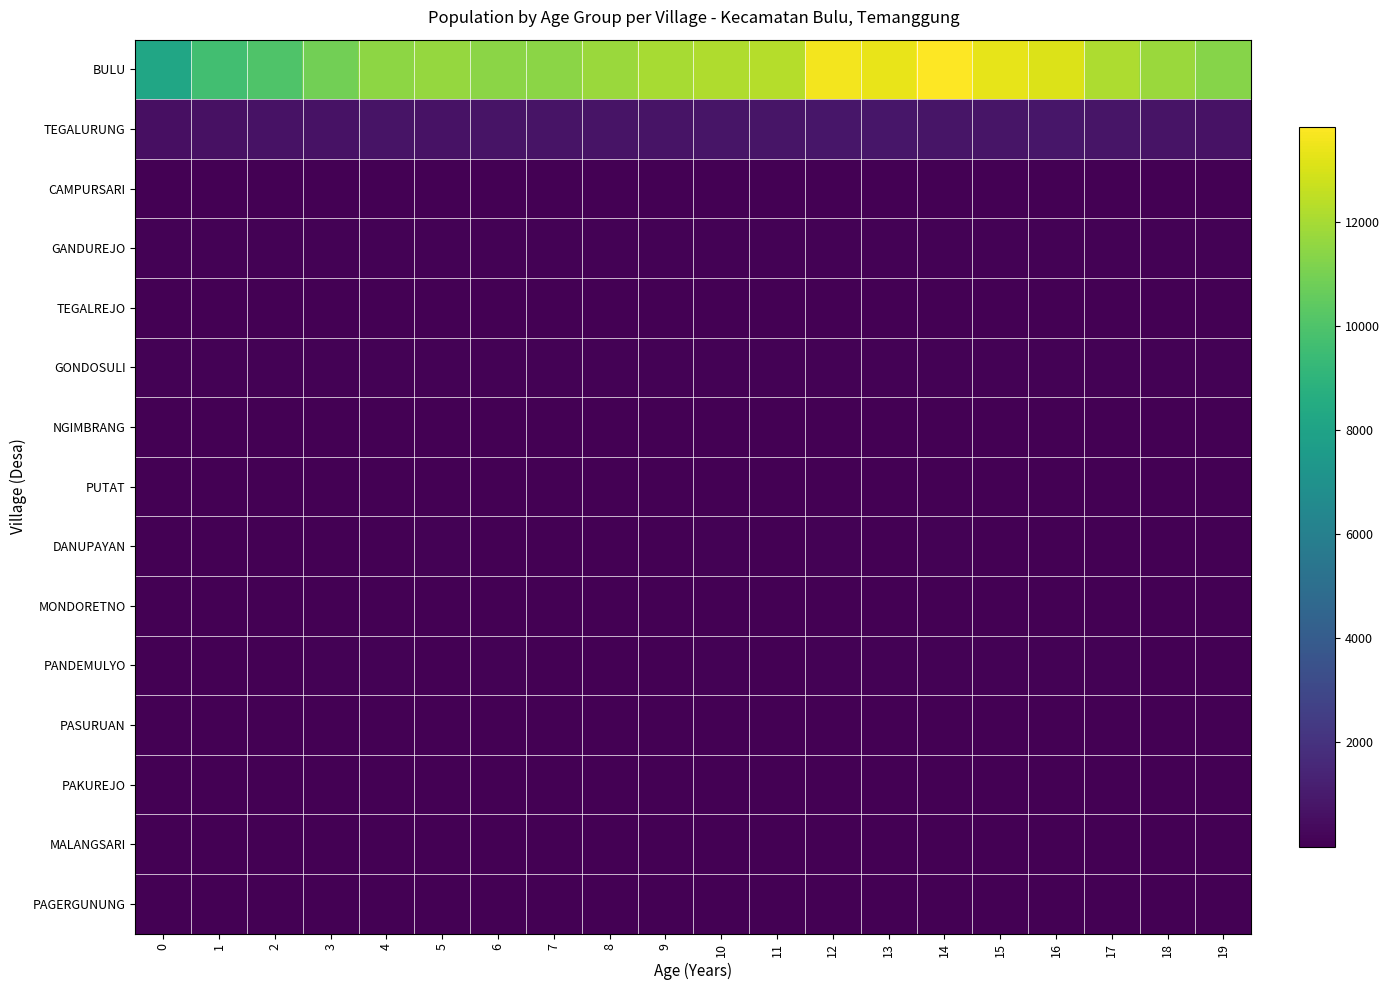

Reading left to right, extract all data points from this chart.

BULU: 0=8205	1=9621	2=10028	3=10905	4=11465	5=11630	6=11433	7=11424	8=11766	9=12013	10=12169	11=12272	12=13601	13=13341	14=13824	15=13327	16=13097	17=12142	18=11730	19=11293
TEGALURUNG: 0=554	1=602	2=655	3=681	4=739	5=681	6=728	7=738	8=745	9=738	10=773	11=791	12=863	13=821	14=793	15=809	16=823	17=775	18=731	19=666
CAMPURSARI: 0=35	1=22	2=25	3=26	4=33	5=43	6=32	7=37	8=45	9=34	10=40	11=35	12=50	13=38	14=33	15=52	16=42	17=53	18=44	19=43
GANDUREJO: 0=68	1=87	2=79	3=75	4=98	5=80	6=105	7=94	8=82	9=75	10=82	11=106	12=99	13=103	14=97	15=92	16=79	17=80	18=86	19=60
TEGALREJO: 0=18	1=18	2=28	3=26	4=20	5=27	6=20	7=28	8=22	9=25	10=23	11=24	12=29	13=30	14=23	15=22	16=34	17=42	18=30	19=38
GONDOSULI: 0=68	1=72	2=79	3=82	4=88	5=85	6=74	7=67	8=95	9=86	10=93	11=79	12=101	13=97	14=67	15=99	16=86	17=78	18=81	19=61
NGIMBRANG: 0=16	1=20	2=30	3=21	4=37	5=23	6=40	7=20	8=21	9=22	10=39	11=31	12=24	13=38	14=30	15=29	16=37	17=27	18=25	19=29
PUTAT: 0=5	1=8	2=6	3=6	4=4	5=8	6=7	7=9	8=5	9=6	10=7	11=7	12=9	13=6	14=8	15=3	16=10	17=4	18=4	19=1
DANUPAYAN: 0=34	1=35	2=40	3=45	4=43	5=60	6=46	7=50	8=47	9=50	10=60	11=45	12=55	13=53	14=58	15=45	16=50	17=39	18=53	19=37
MONDORETNO: 0=34	1=29	2=26	3=45	4=40	5=36	6=34	7=30	8=38	9=46	10=45	11=45	12=38	13=32	14=36	15=20	16=35	17=45	18=31	19=24
PANDEMULYO: 0=41	1=51	2=48	3=60	4=57	5=52	6=55	7=45	8=44	9=52	10=63	11=53	12=63	13=56	14=60	15=63	16=55	17=71	18=45	19=53
PASURUAN: 0=31	1=31	2=36	3=40	4=45	5=30	6=43	7=50	8=27	9=48	10=44	11=42	12=49	13=48	14=45	15=46	16=45	17=39	18=34	19=32
PAKUREJO: 0=22	1=24	2=25	3=31	4=21	5=27	6=22	7=28	8=41	9=33	10=36	11=42	12=32	13=32	14=27	15=38	16=38	17=22	18=28	19=27
MALANGSARI: 0=12	1=21	2=17	3=16	4=21	5=15	6=13	7=19	8=18	9=18	10=20	11=15	12=14	13=24	14=21	15=22	16=23	17=14	18=19	19=11
PAGERGUNUNG: 0=24	1=22	2=31	3=24	4=30	5=42	6=42	7=39	8=45	9=35	10=32	11=40	12=48	13=31	14=31	15=31	16=48	17=39	18=35	19=35